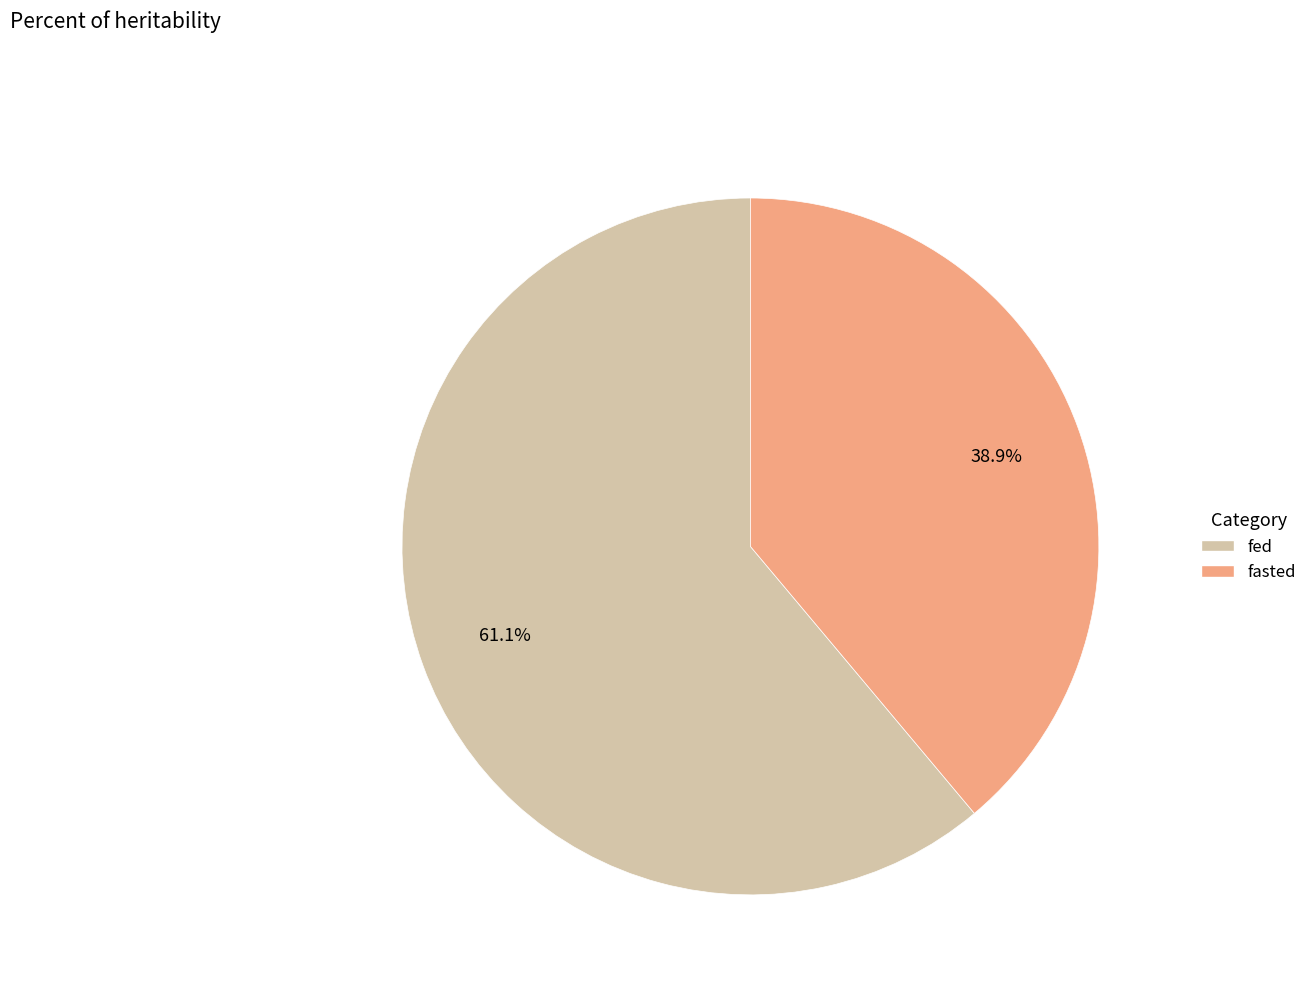

Is it true that fasted is 39% of the pie?

True